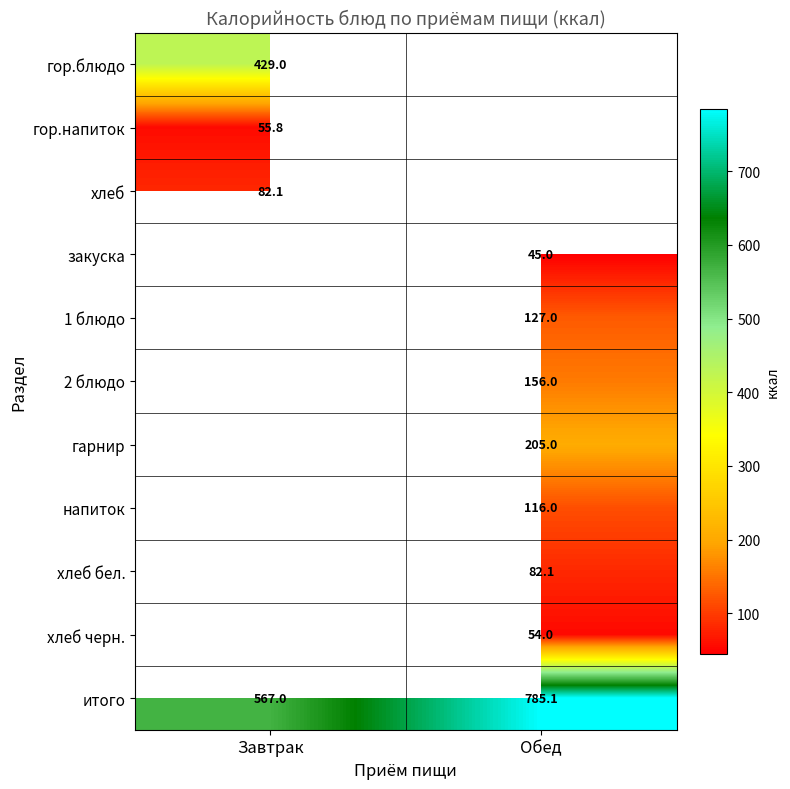

What value does the итого series have at Завтрак?

567.0